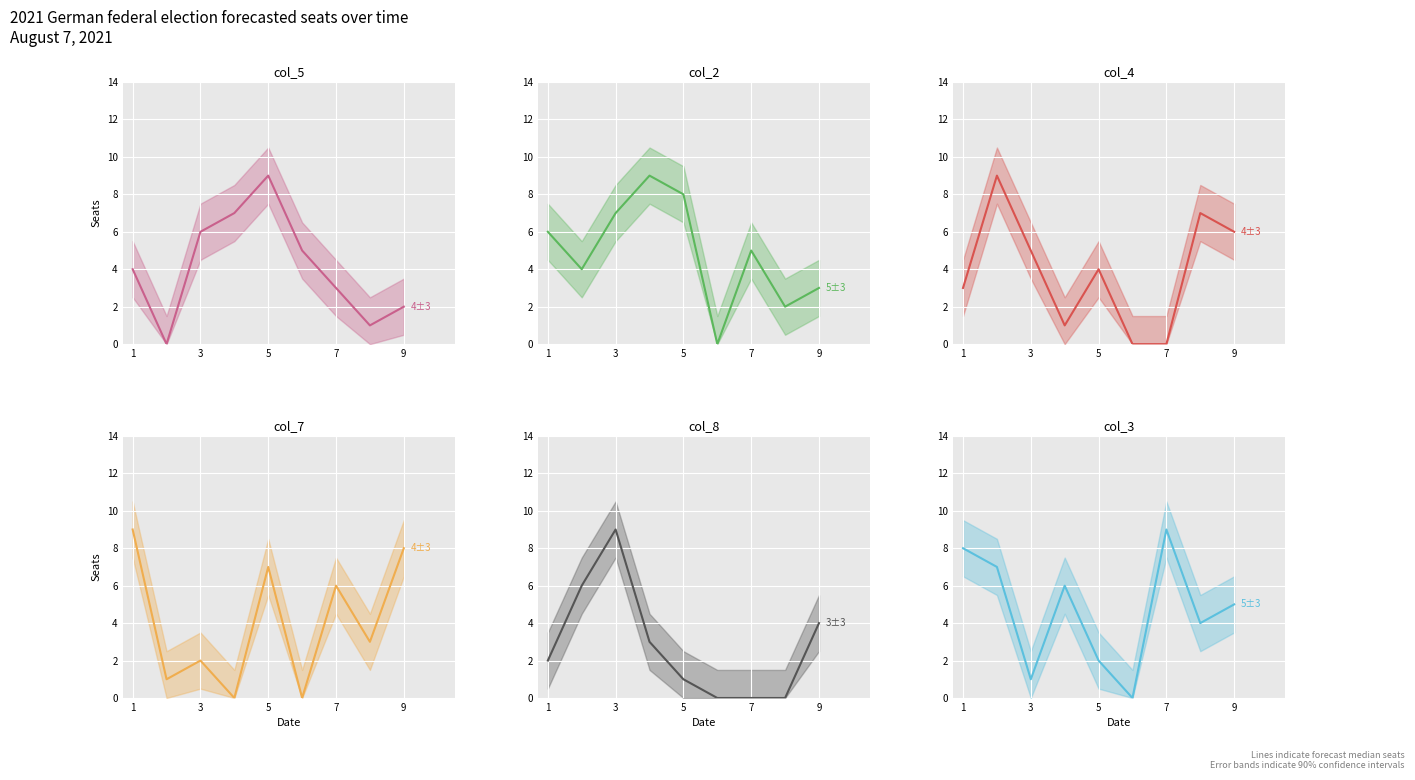

At 1, list the series in order from smallest to largest.

col_8, col_4, col_5, col_2, col_3, col_7